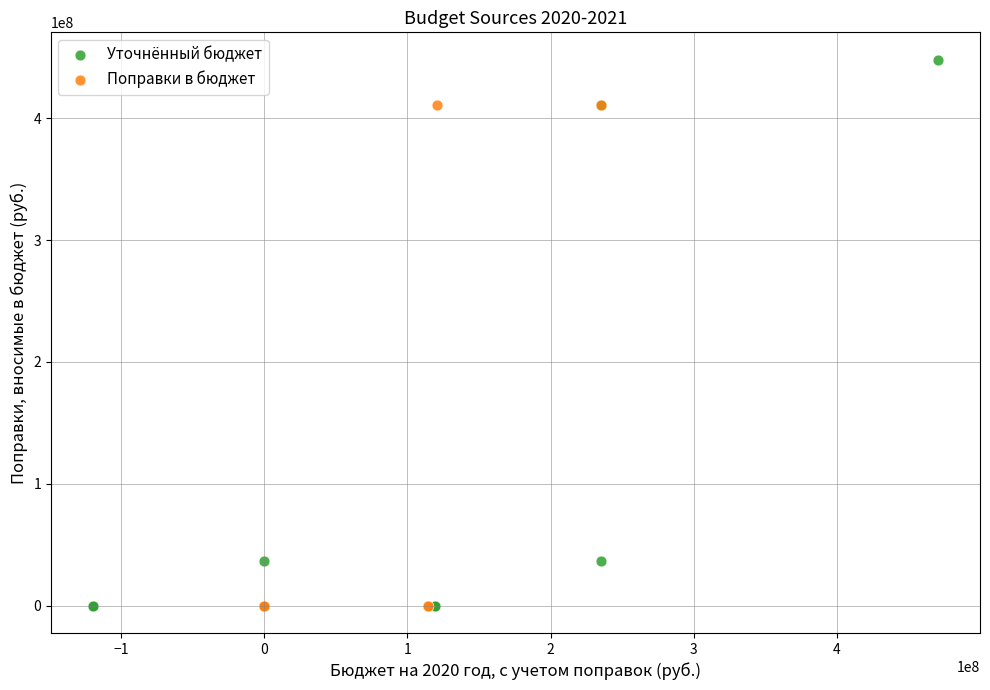

Which series has the largest Y range (max minus min)?

Уточнённый бюджет